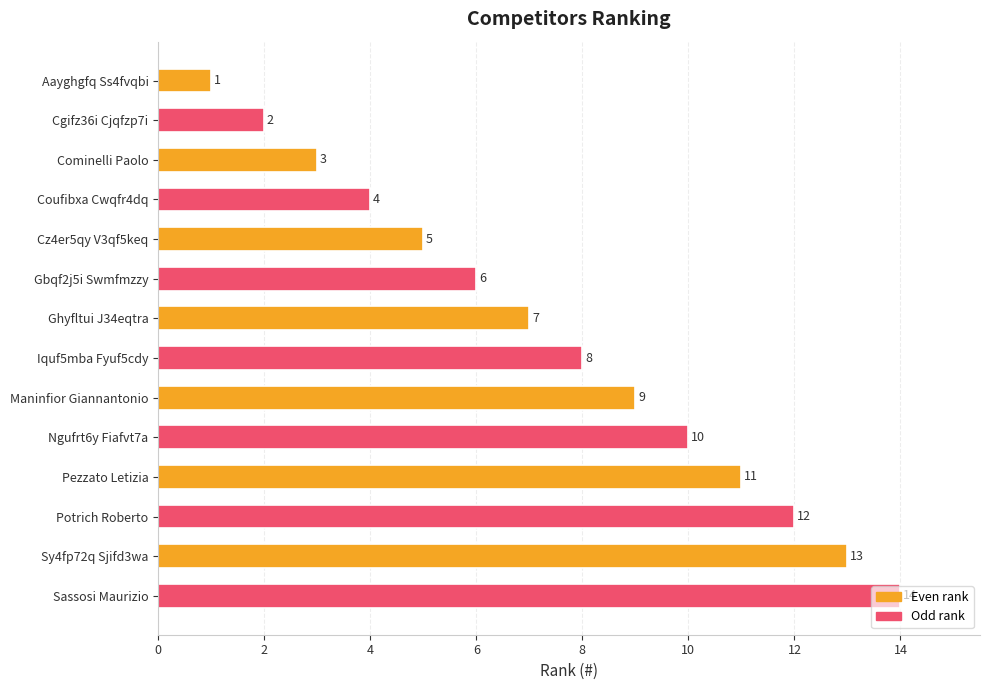

Rank the categories by value from highest to lowest.

Sassosi Maurizio, Sy4fp72q Sjifd3wa, Potrich Roberto, Pezzato Letizia, Ngufrt6y Fiafvt7a, Maninfior Giannantonio, Iquf5mba Fyuf5cdy, Ghyfltui J34eqtra, Gbqf2j5i Swmfmzzy, Cz4er5qy V3qf5keq, Coufibxa Cwqfr4dq, Cominelli Paolo, Cgifz36i Cjqfzp7i, Aayghgfq Ss4fvqbi